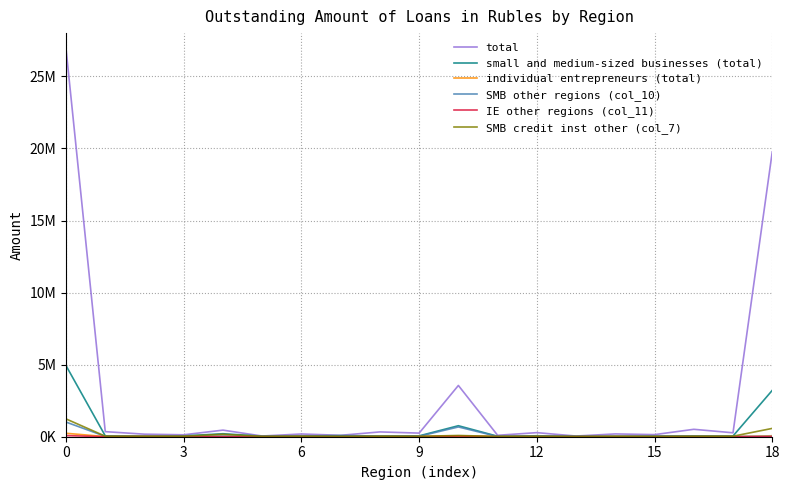

What is the label of the 10th point from the right?

9